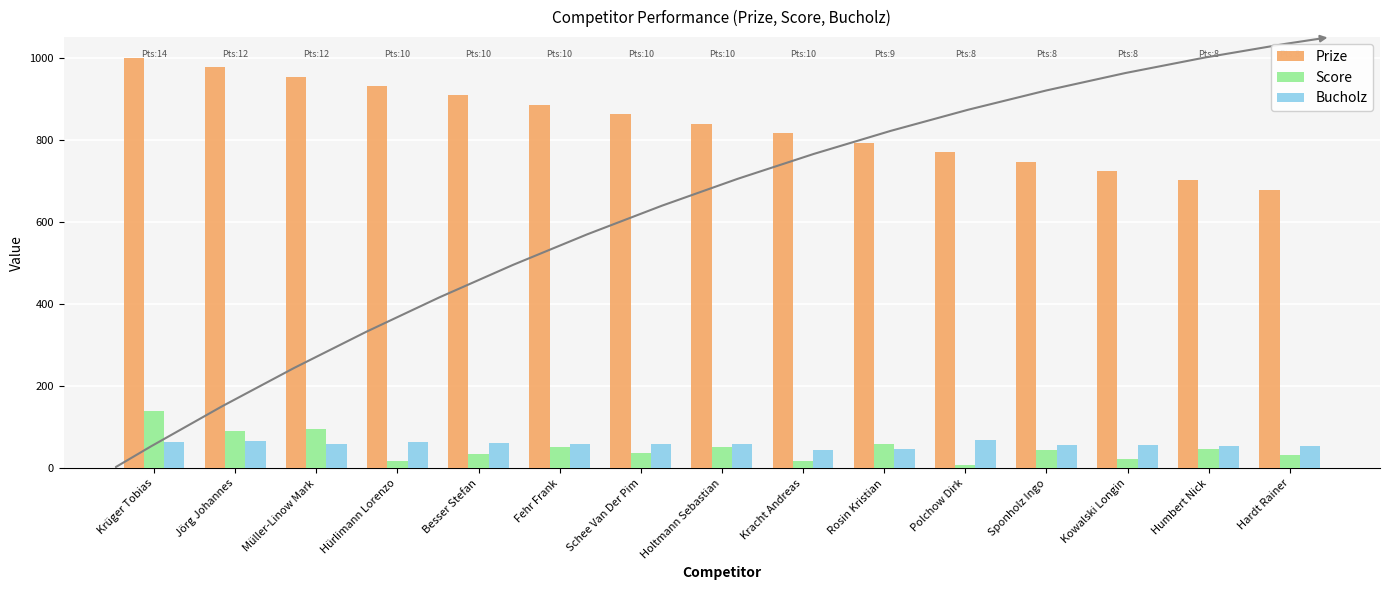

What is the average value of the Prize series?

839